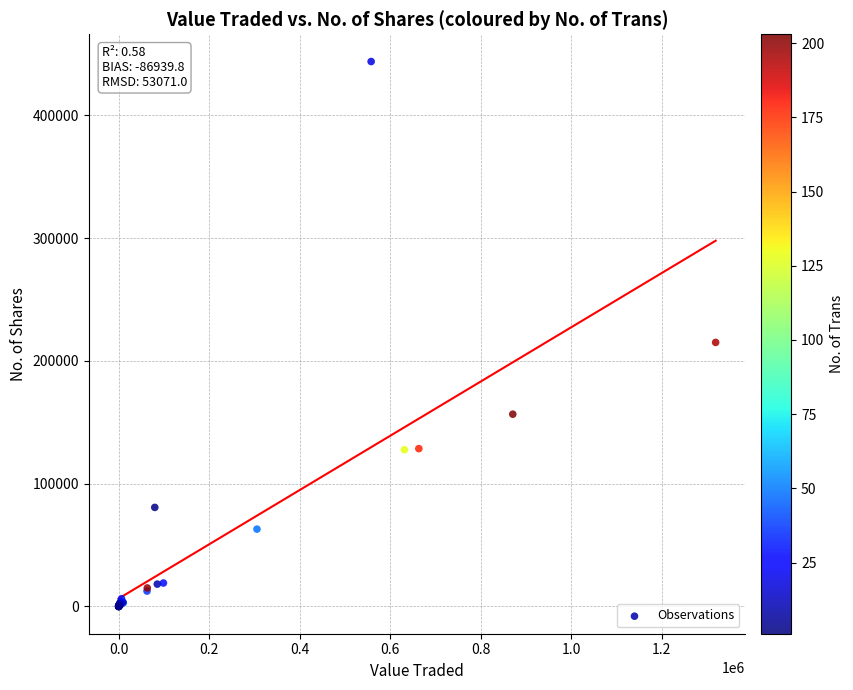

What Y value in the scatter plot is closest to 221842?

214993